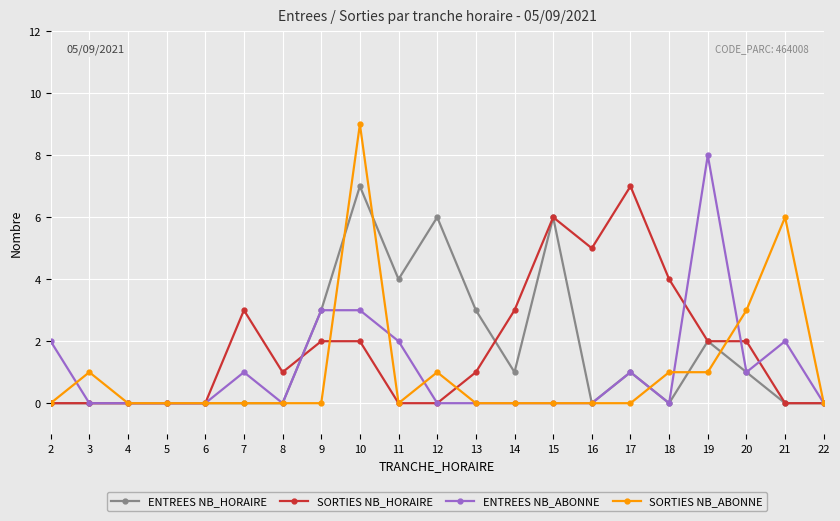

Count the number of categories in the chart.

21